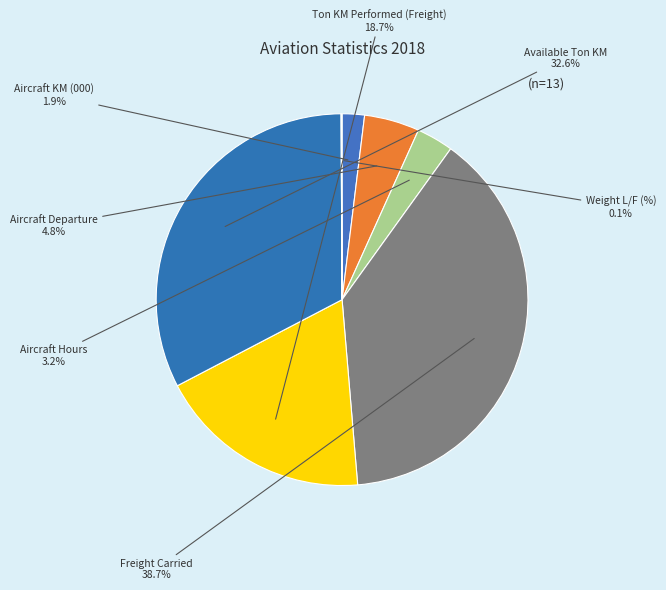

What percentage is the Ton KM Performed (Freight) slice, to the nearest percent?

19%